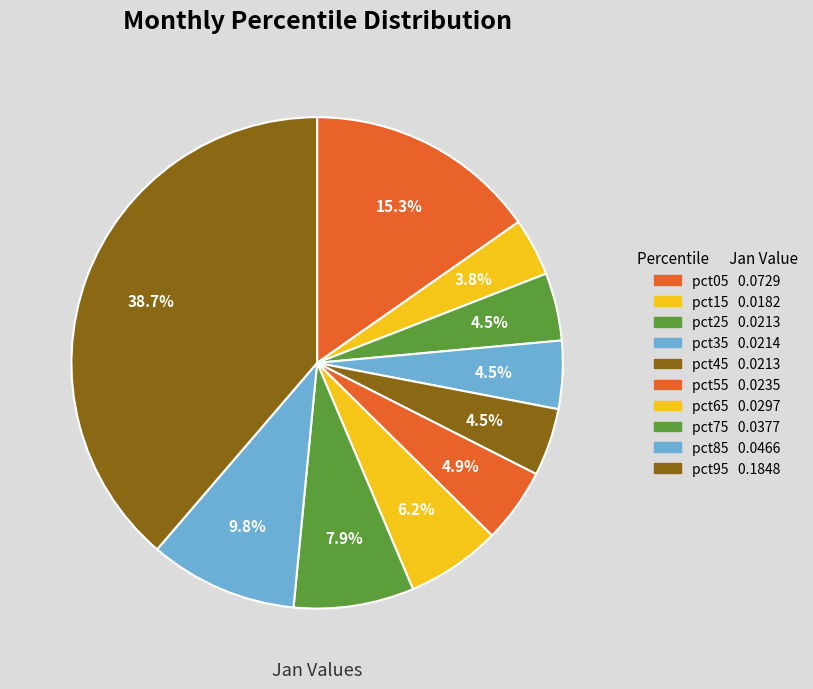

What is the smallest slice in the pie chart?

pct15